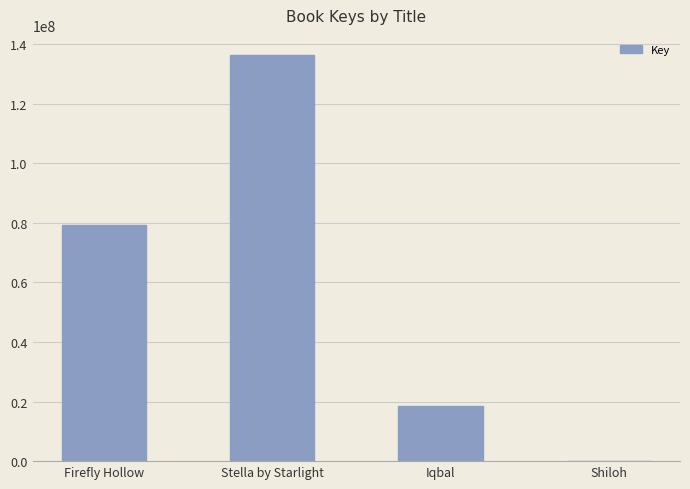

How many distinct data groups are displayed?

1